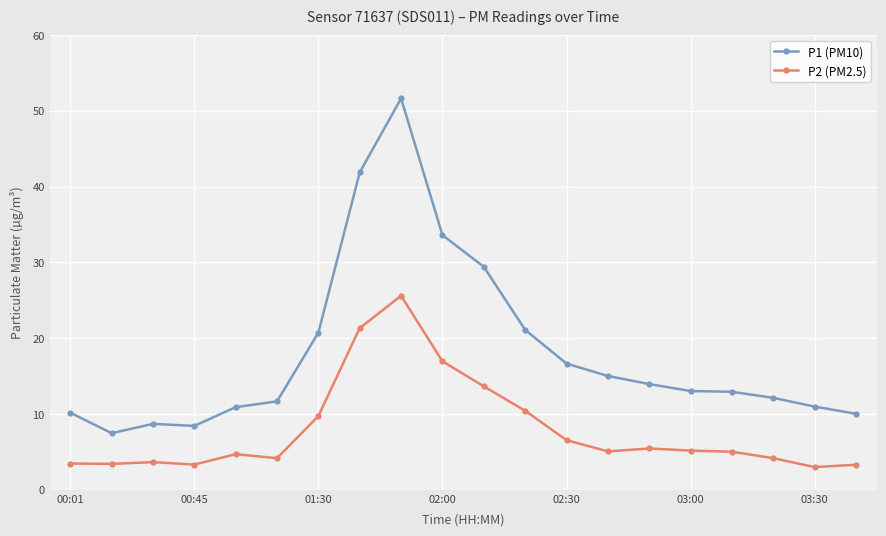

True or false: P2 (PM2.5) and P1 (PM10) cross at least once.

False